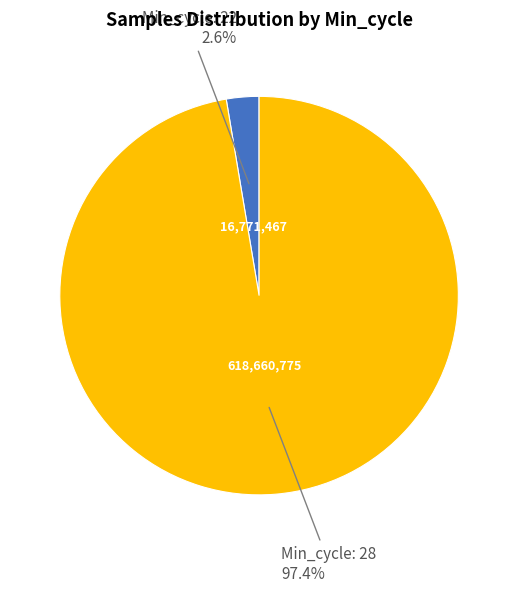

Does any single category account for the majority?

Yes